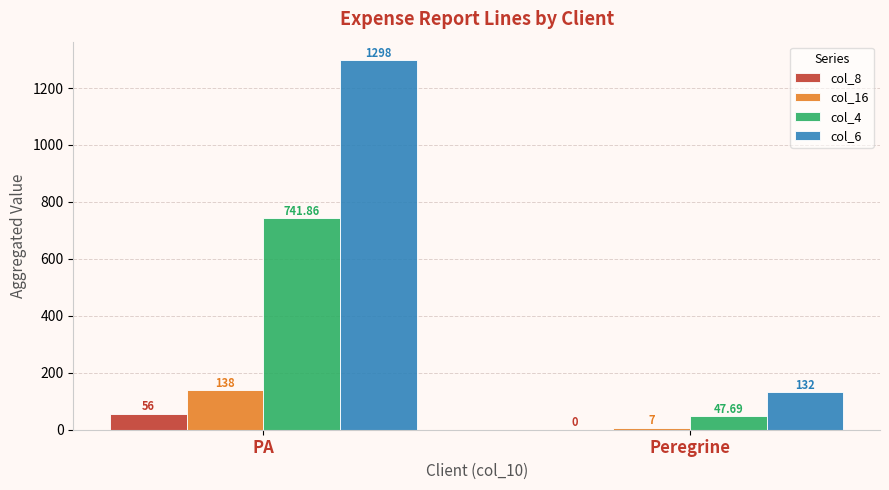

What is the sum of all col_8 values?

56.0